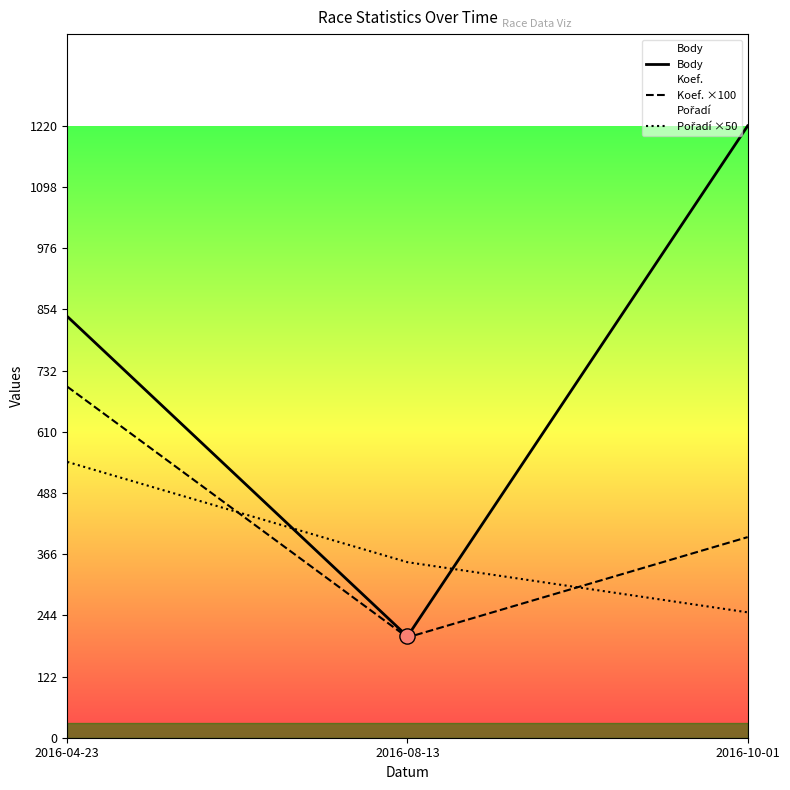

Which series has the largest Y range (max minus min)?

Body